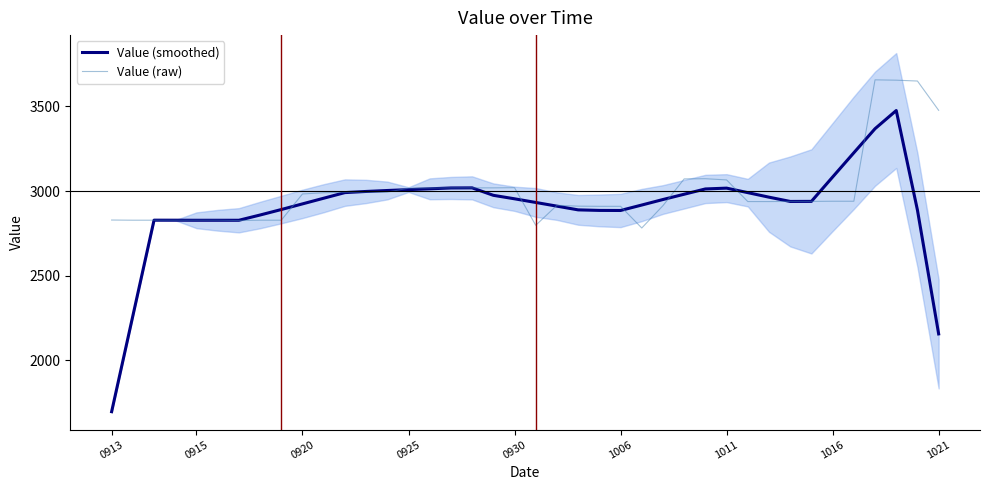

Is it true that Value (raw) equals 2910.0 at 1006?

True